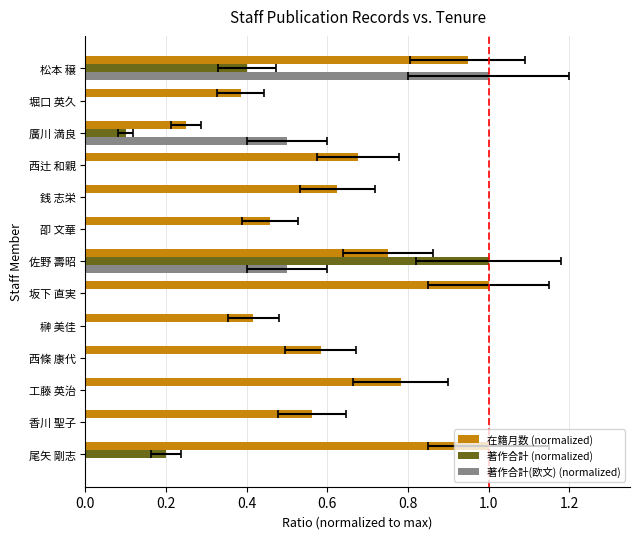

What is the sum of all 著作合計(欧文) (normalized) values?

2.0